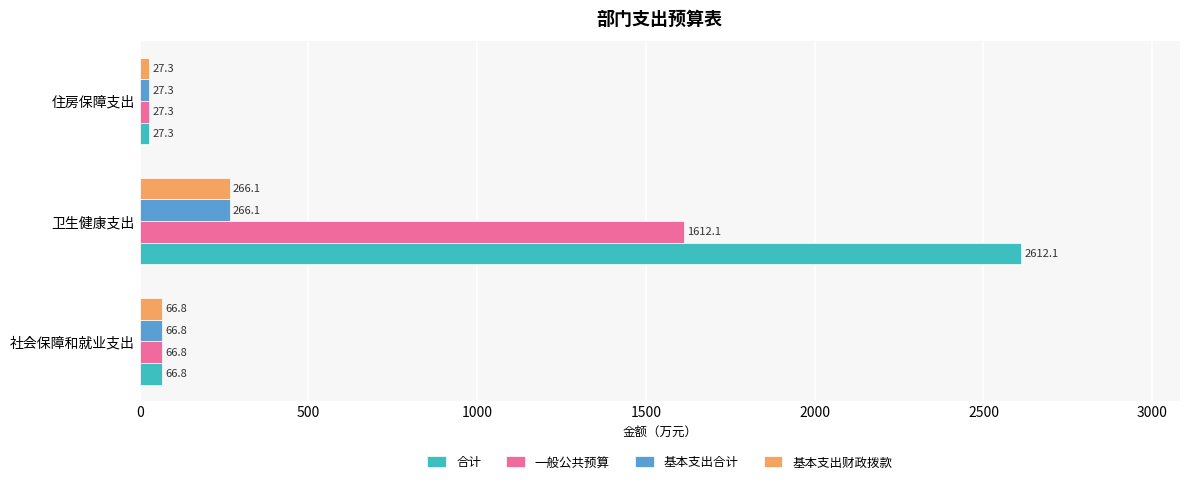

What is the highest value of the 基本支出财政拨款 series?

266.1